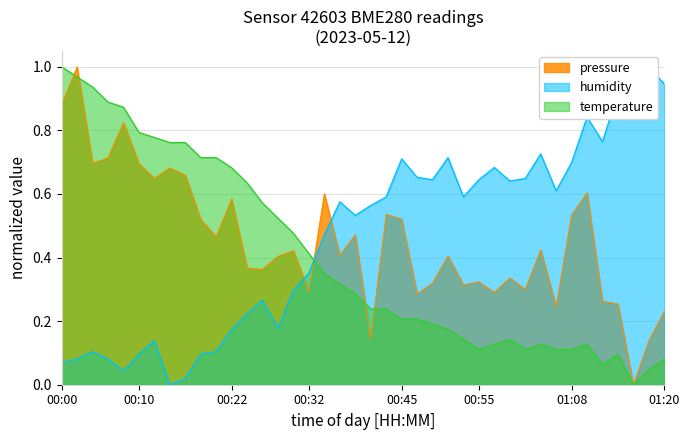

Reading left to right, list all the values displayed in this chart.

pressure: 0.9	1.0	0.7	0.7	0.8	0.7	0.6	0.7	0.7	0.5	0.5	0.6	0.4	0.4	0.4	0.4	0.3	0.6	0.4	0.5	0.1	0.5	0.5	0.3	0.3	0.4	0.3	0.3	0.3	0.3	0.3	0.4	0.2	0.5	0.6	0.3	0.3	0.0	0.1	0.2
temperature: 1.0	1.0	0.9	0.9	0.9	0.8	0.8	0.8	0.8	0.7	0.7	0.7	0.6	0.6	0.5	0.5	0.4	0.3	0.3	0.3	0.2	0.2	0.2	0.2	0.2	0.2	0.1	0.1	0.1	0.1	0.1	0.1	0.1	0.1	0.1	0.1	0.1	0.0	0.0	0.1
humidity: 0.1	0.1	0.1	0.1	0.0	0.1	0.1	0.0	0.0	0.1	0.1	0.2	0.2	0.3	0.2	0.3	0.4	0.5	0.6	0.5	0.6	0.6	0.7	0.7	0.6	0.7	0.6	0.6	0.7	0.6	0.6	0.7	0.6	0.7	0.8	0.8	0.9	0.9	1.0	0.9